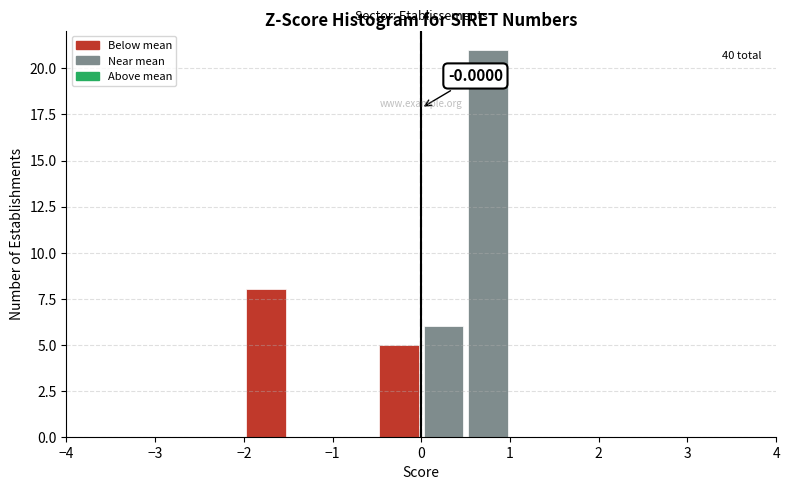

Which range on the x-axis has the tallest bar?

0.5 to 1.0